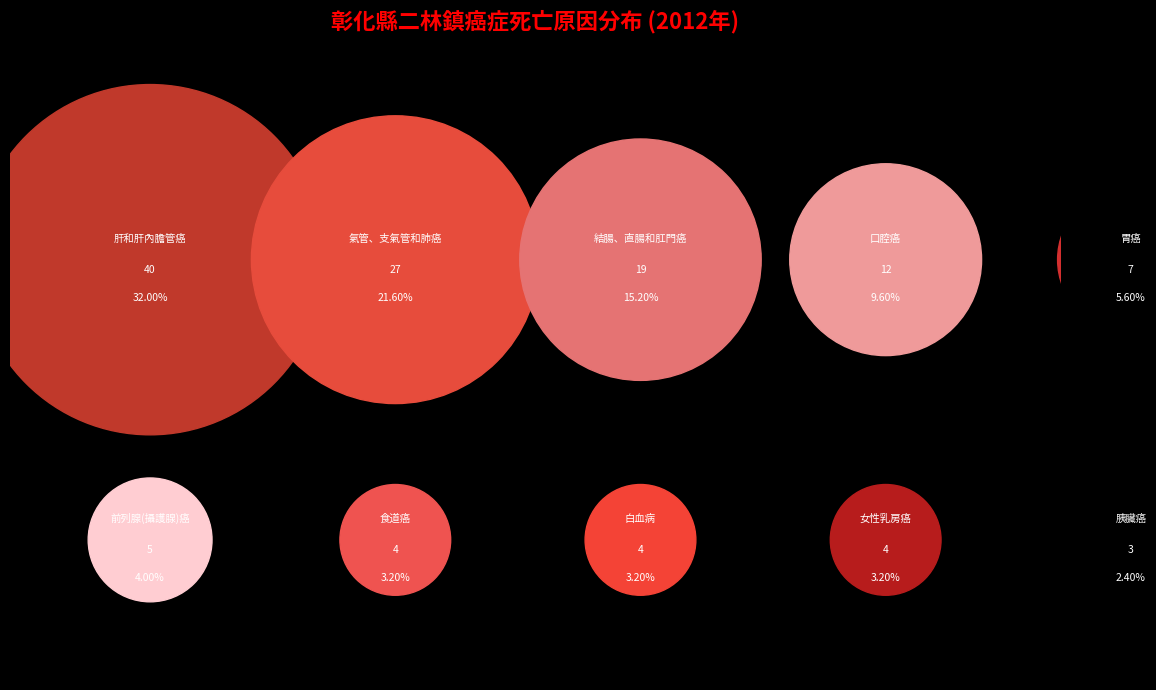

What percentage is the 結腸、直腸和肛門癌 slice, to the nearest percent?

15%